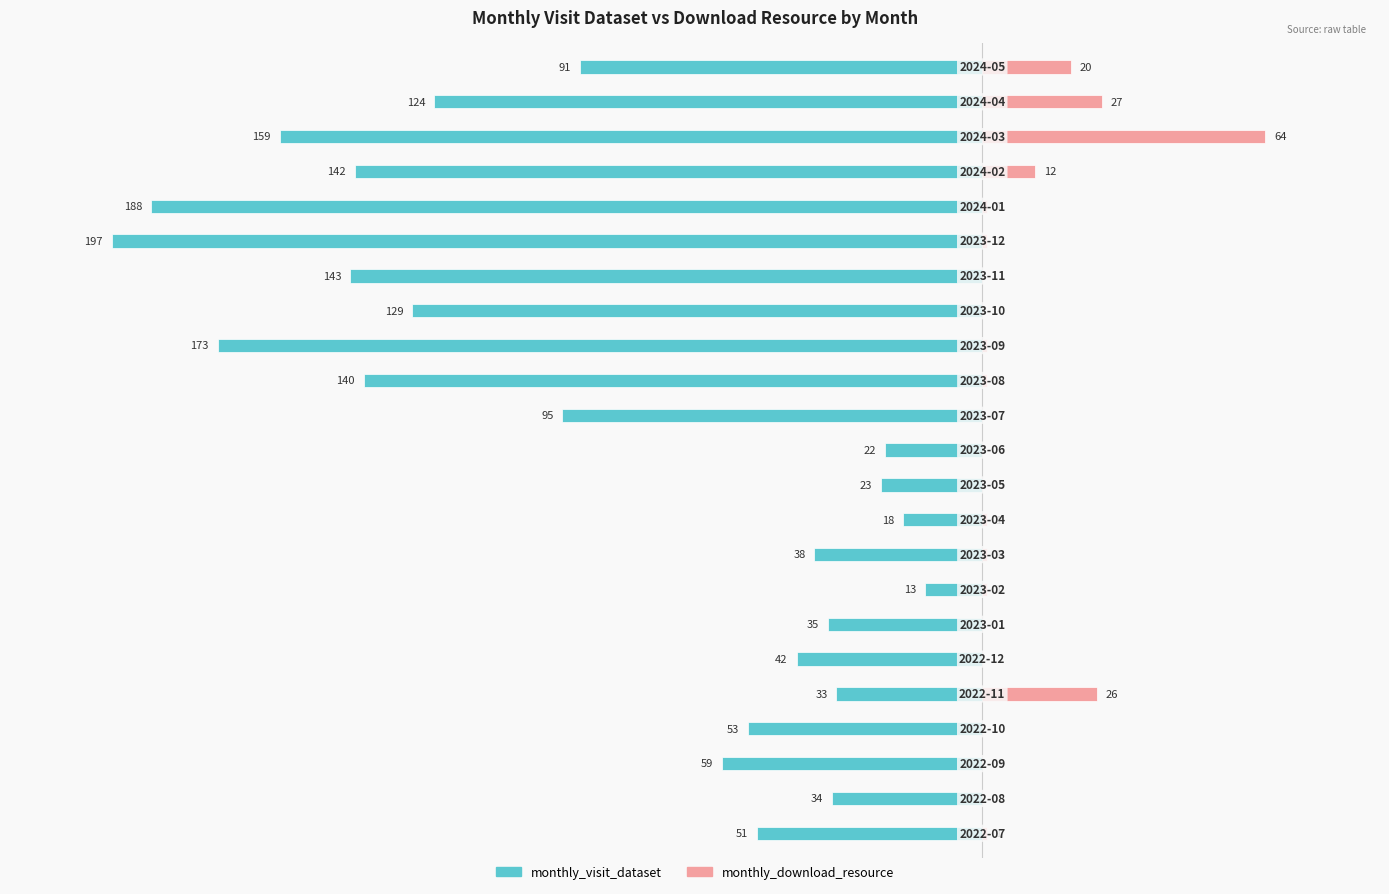

How many series are shown in this chart?

2